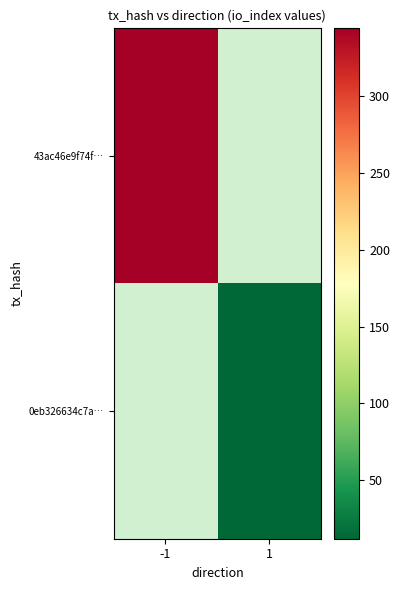

Which label corresponds to the smallest value in the chart?

1